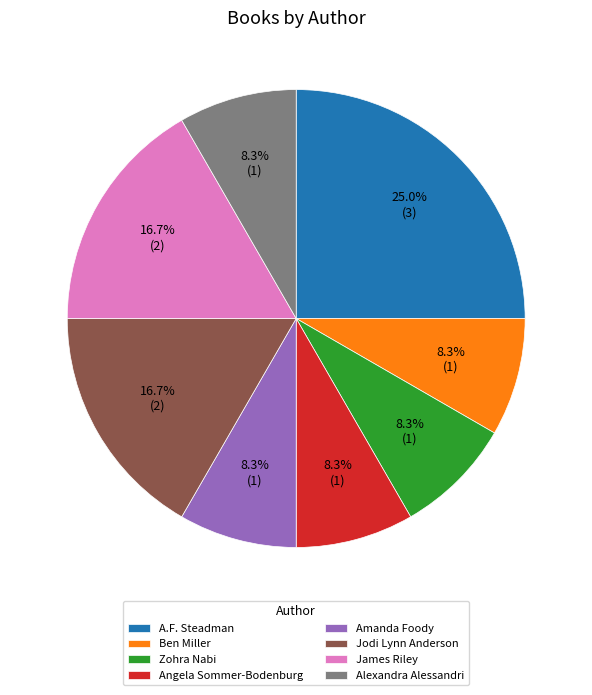

Between A.F. Steadman and Zohra Nabi, which is larger?

A.F. Steadman